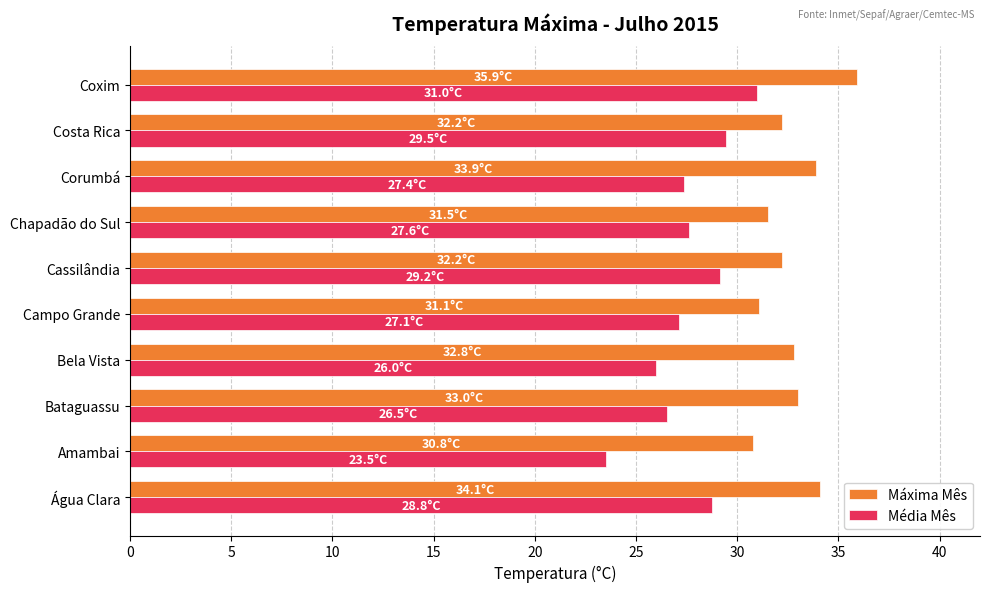

What is the difference between the maximum and minimum values in the Média Mês series?

7.5